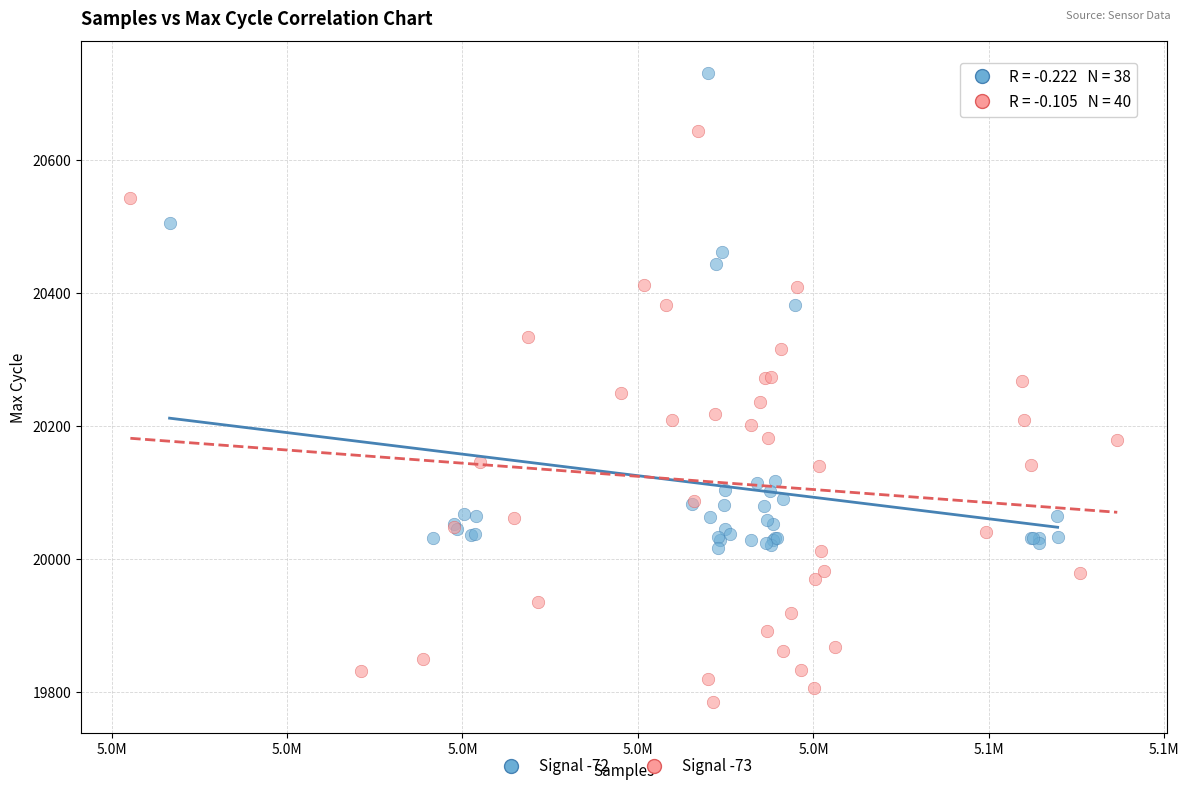

What are all the series names shown in the legend?

Signal -72, Signal -73